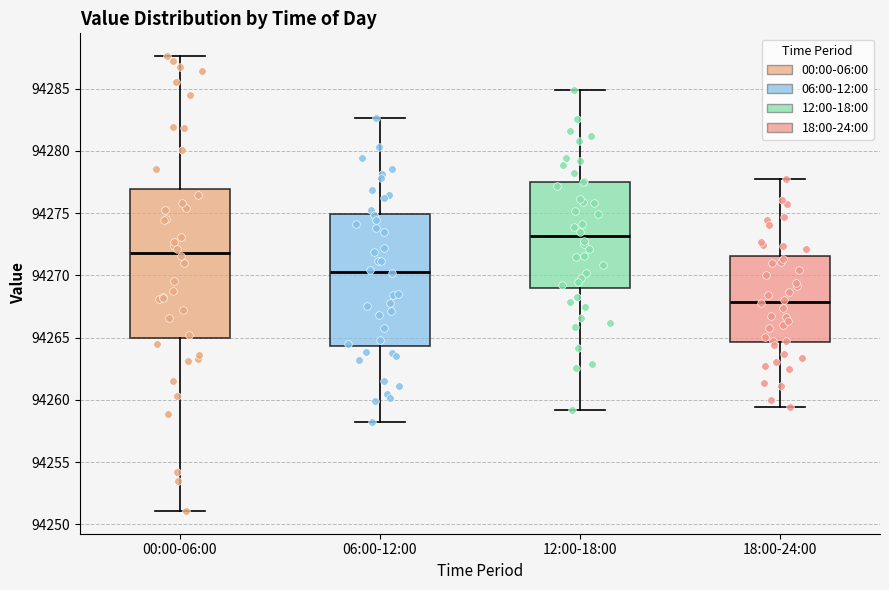

Reading left to right, transcribe this box plot: for each box, give where its median line is, the range the box spans, and where its two whiskers end, as read against the y-axis. The values are not printed on the chart, so give them approximately, as read against the axis.

00:00-06:00: median 94272.0, box 94265.0 to 94277.0, whiskers 94251.0 to 94287.5
06:00-12:00: median 94270.5, box 94264.5 to 94275.0, whiskers 94258.0 to 94282.5
12:00-18:00: median 94273.0, box 94269.0 to 94277.5, whiskers 94259.0 to 94285.0
18:00-24:00: median 94268.0, box 94264.5 to 94271.5, whiskers 94259.5 to 94277.5